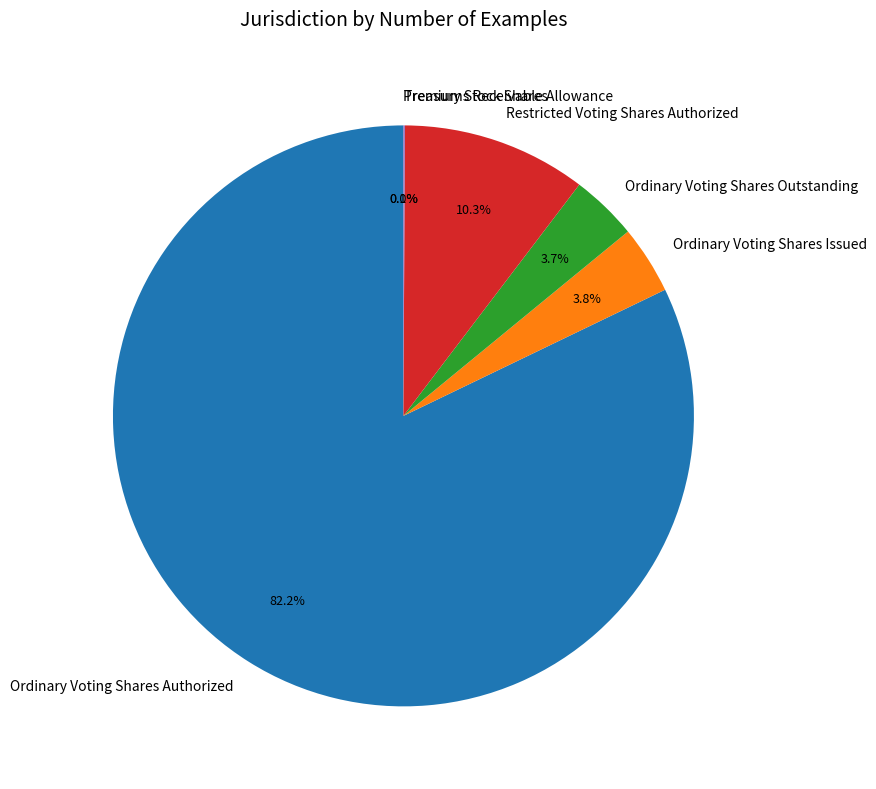

True or false: Restricted Voting Shares Authorized accounts for 10% of the total.

True